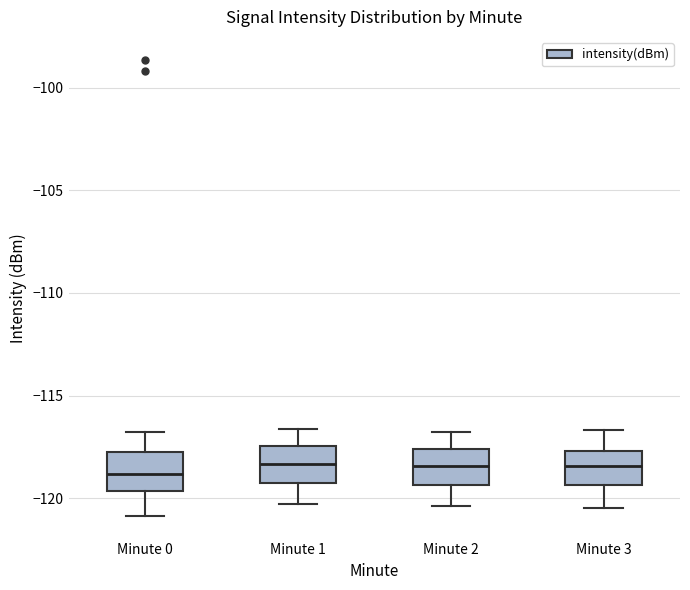

Where is the upper edge of the box for Minute 1 on the y-axis? The values are not printed on the chart, so give them approximately, as read against the axis.

-117.5